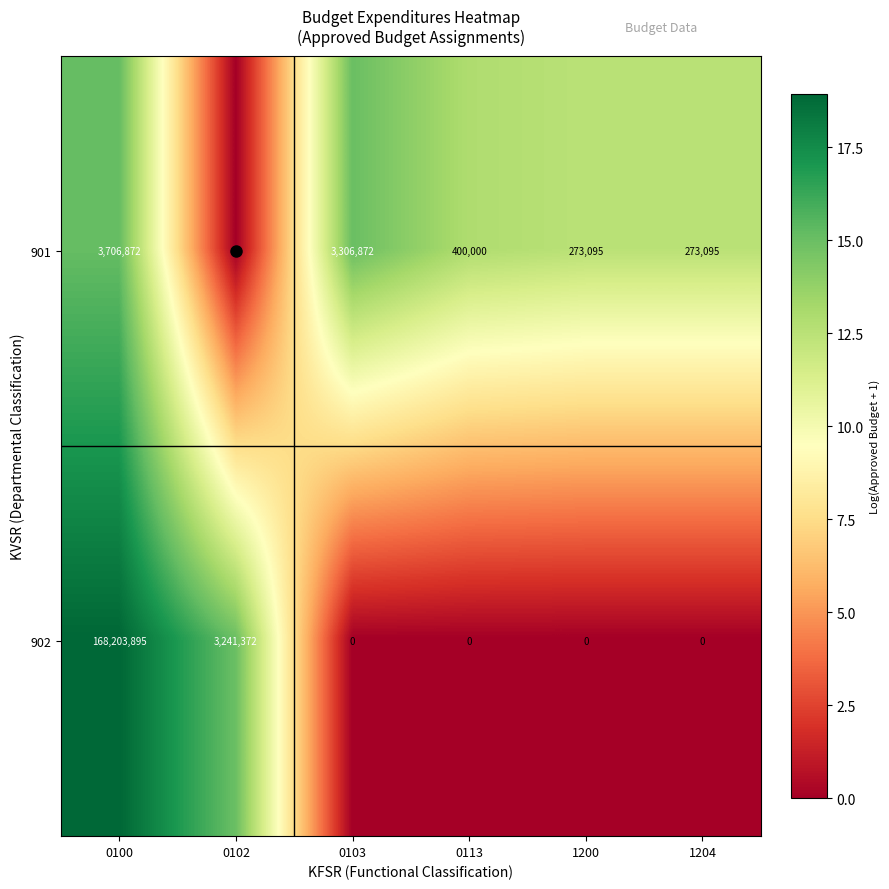

What is the total value across all series at 1200?

273095